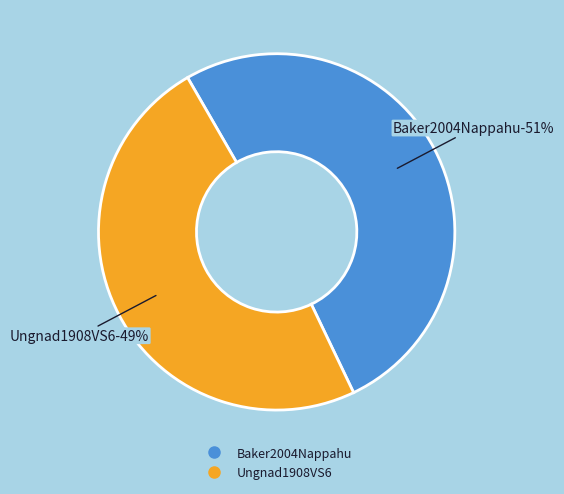

Which has a higher value, Baker2004Nappahu or Ungnad1908VS6?

Baker2004Nappahu